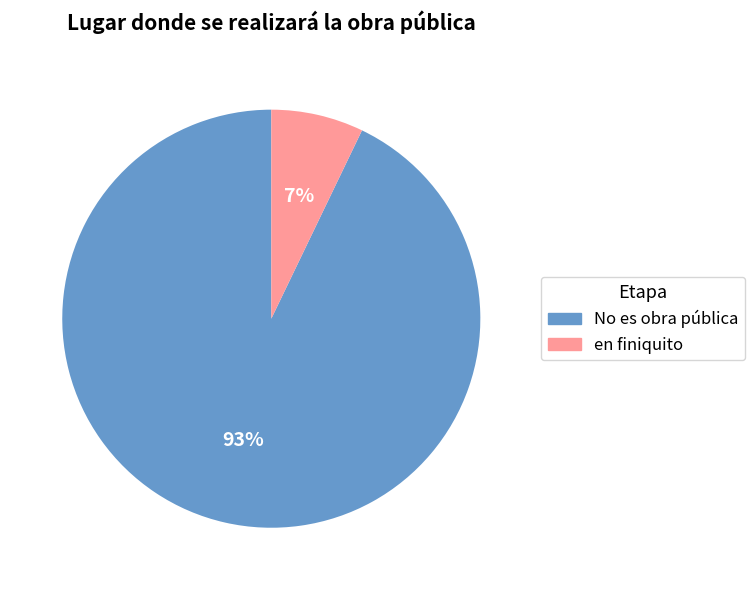

What percentage is the en finiquito slice, to the nearest percent?

7%